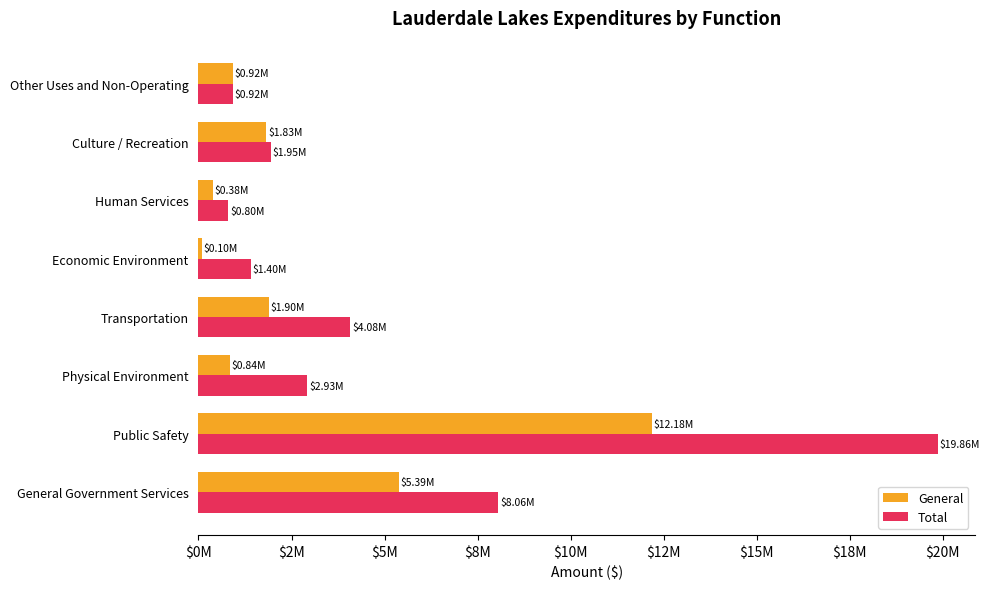

List the series in order of their overall mean, lowest first.

General, Total